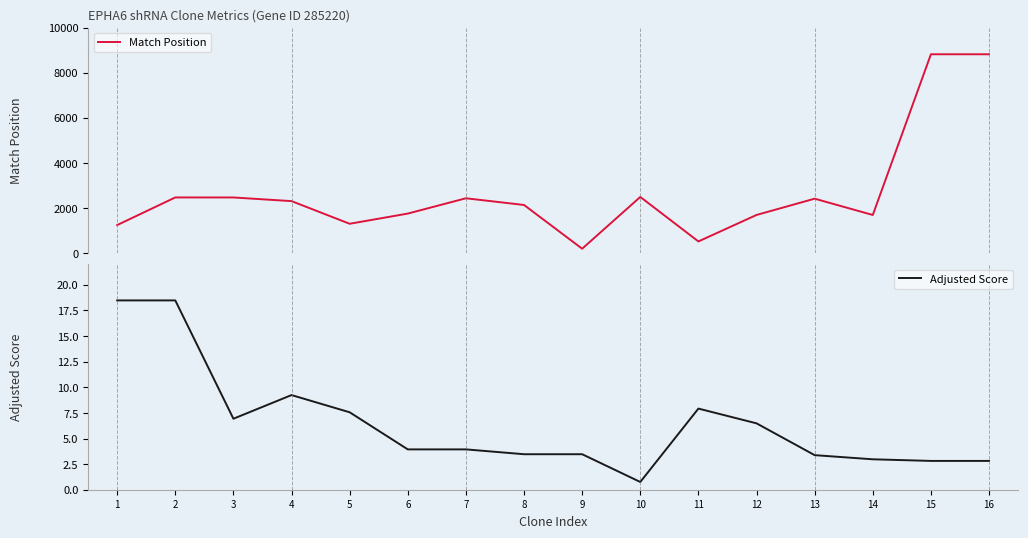

The value of Adjusted Score at 4 is 3.9. True or false?

False